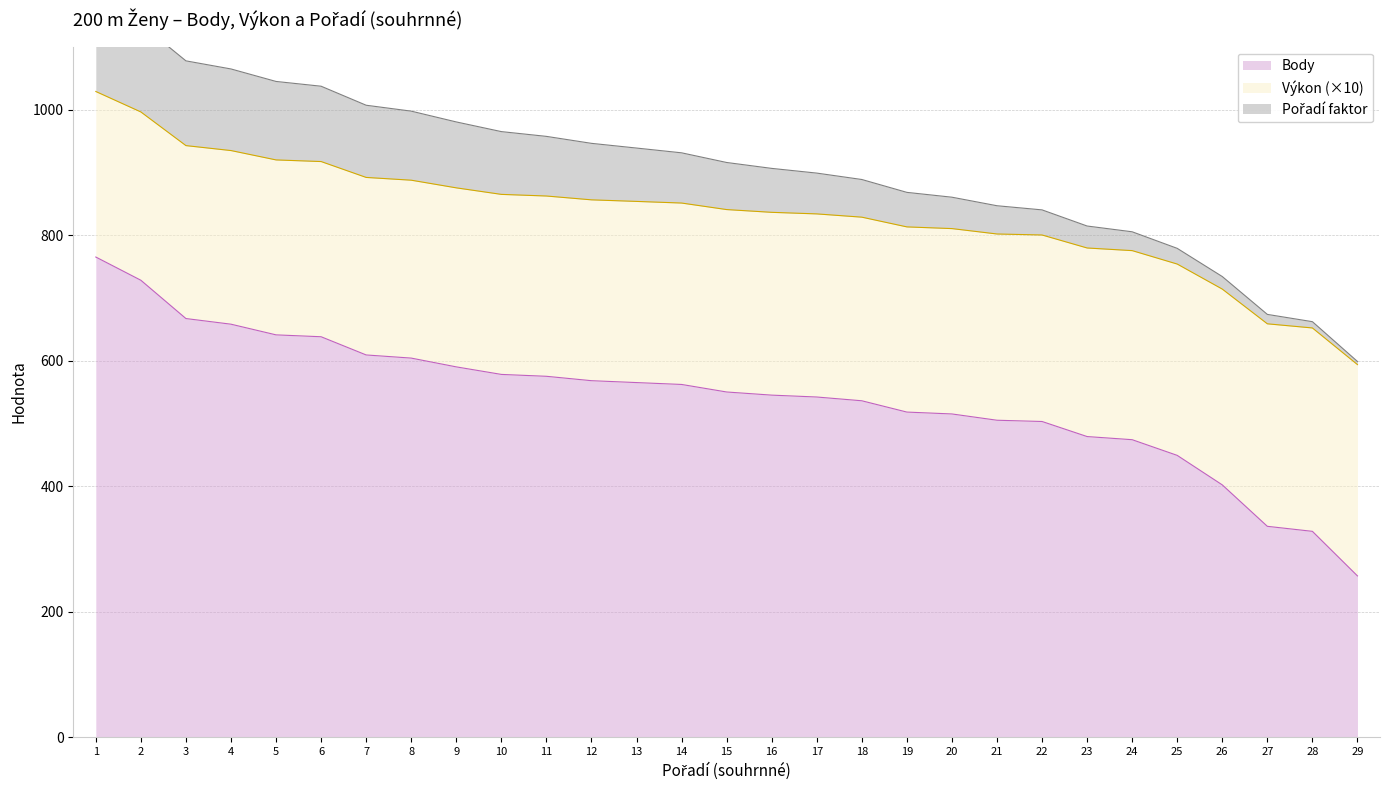

The value of Body at 21 is 170. True or false?

False